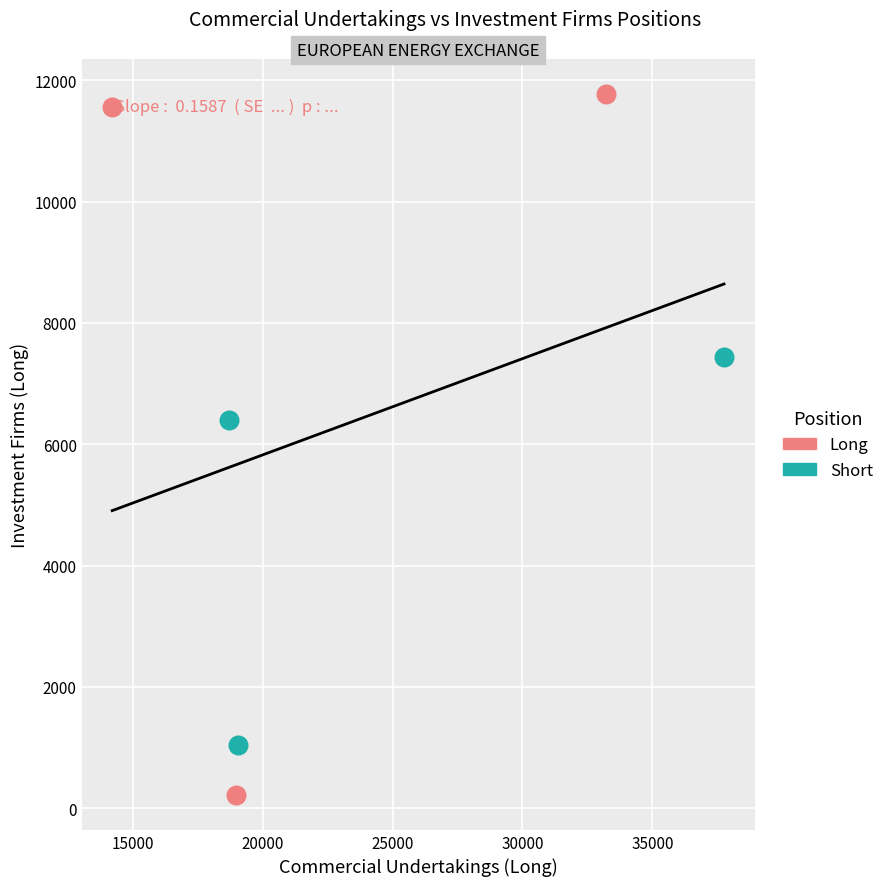

Which series contains the highest Y value?

Long